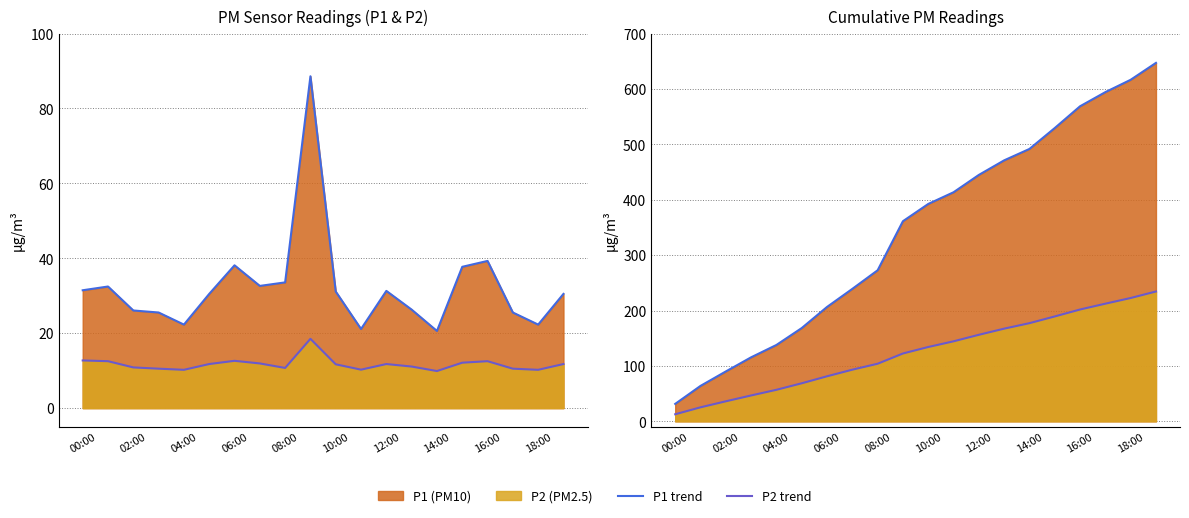

Reading left to right, what are all the values shown in this chart?

P1 line: 31.5	63.9	90.0	115.5	137.8	168.3	206.5	239.1	272.7	361.3	392.4	413.5	444.8	471.1	491.7	529.5	568.8	594.3	616.6	647.1
P2 line: 12.7	25.3	36.1	46.7	56.9	68.7	81.3	93.2	104.0	122.5	134.2	144.4	156.2	167.3	177.2	189.3	201.9	212.4	222.6	234.4